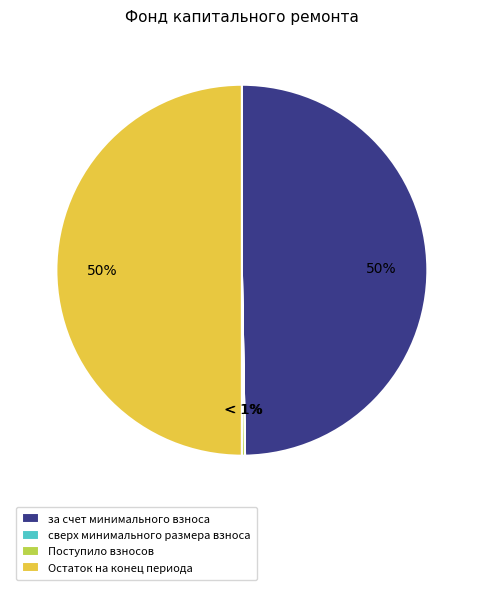

To the nearest percent, what percentage of the pie is Остаток на конец периода?

50%